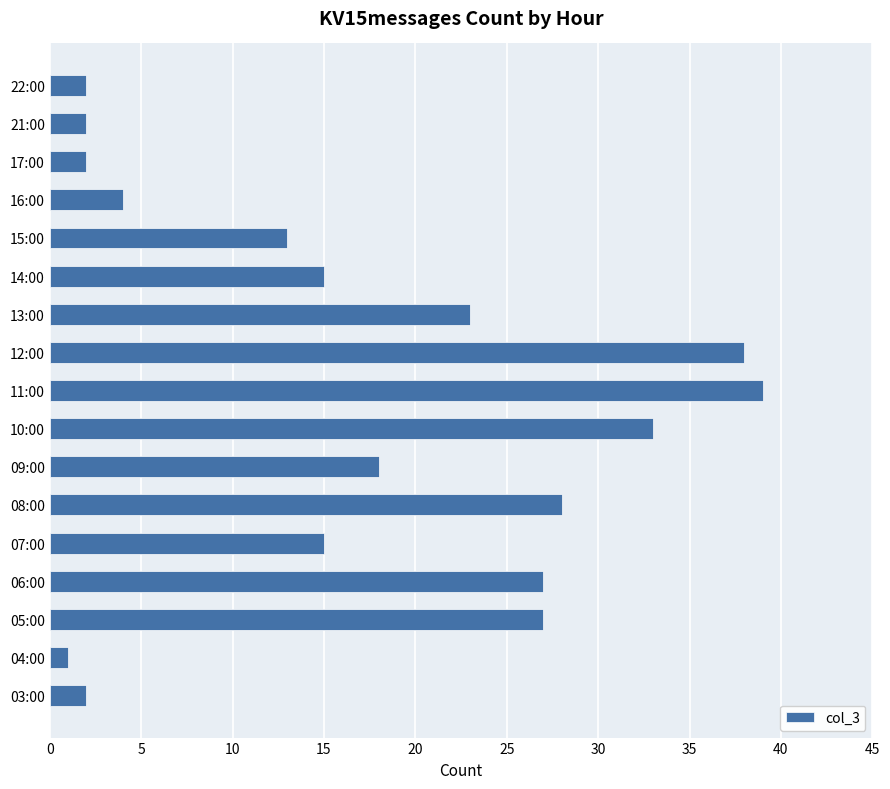

What is the difference between the second highest and second lowest values?

36